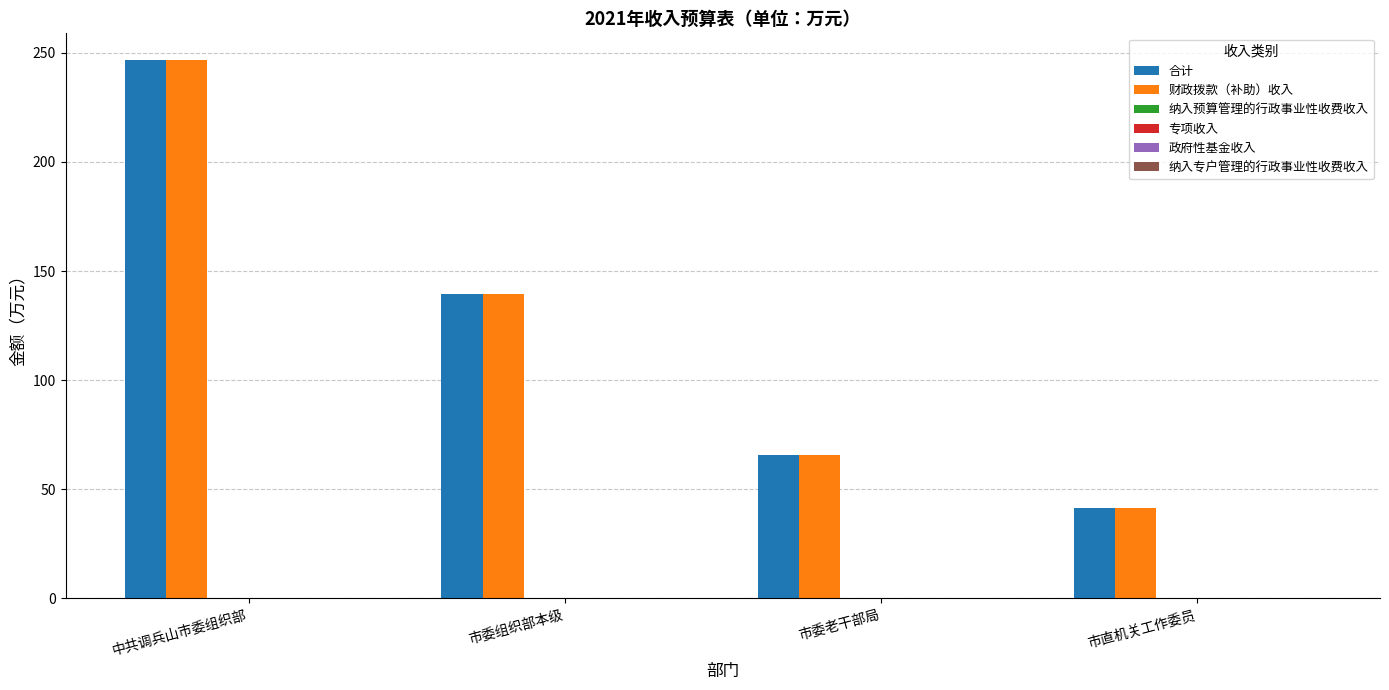

What is the difference between the maximum and minimum values in the 财政拨款（补助）收入 series?

205.3